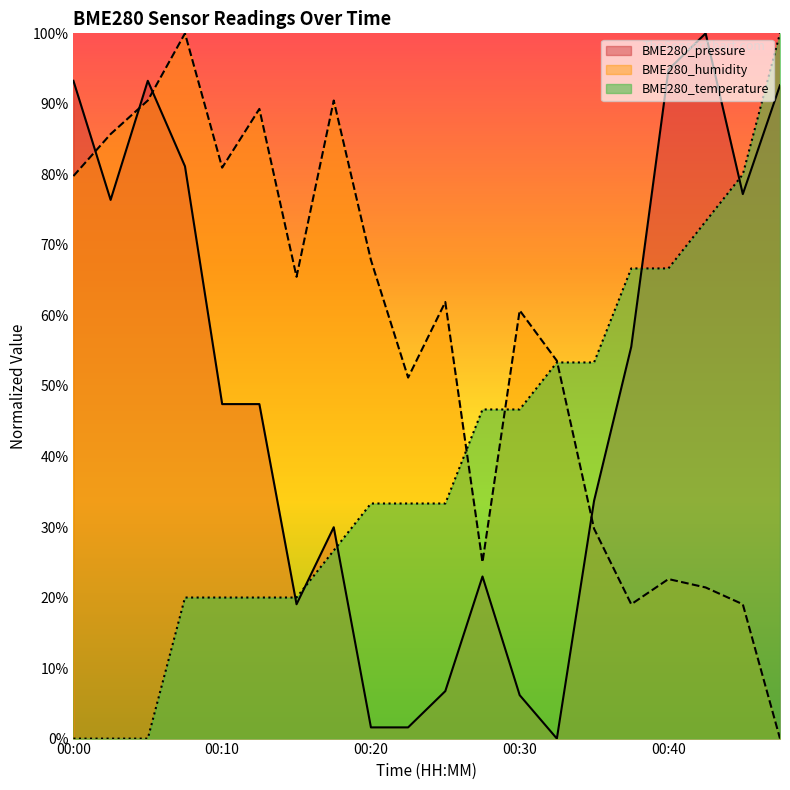

True or false: BME280_pressure has a value of 0.3 at 00:10.

False